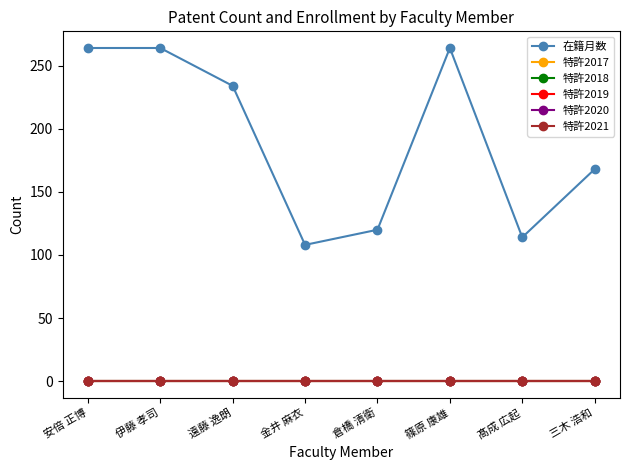

Does the chart have visible grid lines?

No